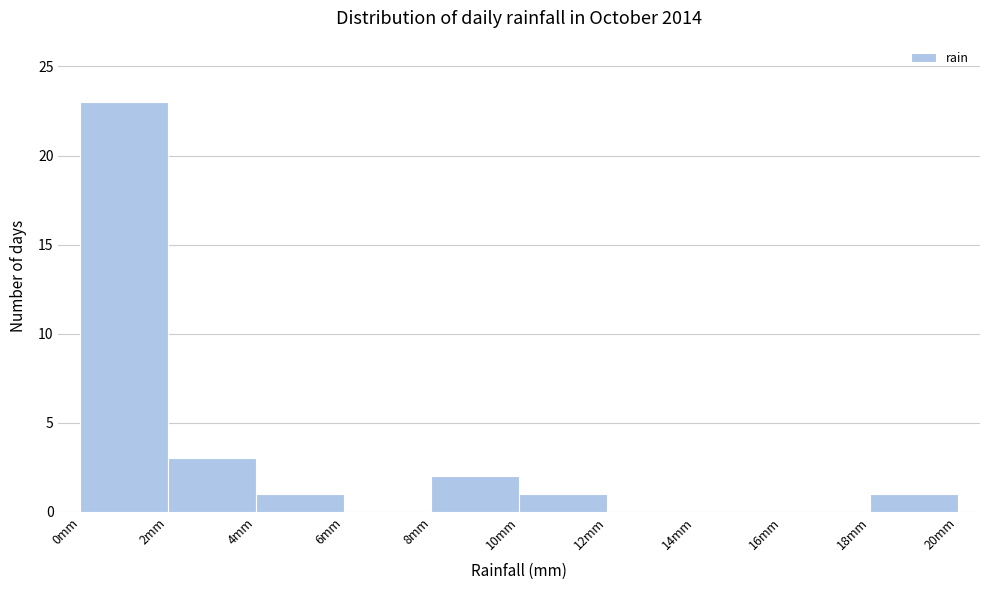

Which range on the x-axis has the tallest bar?

0 to 2